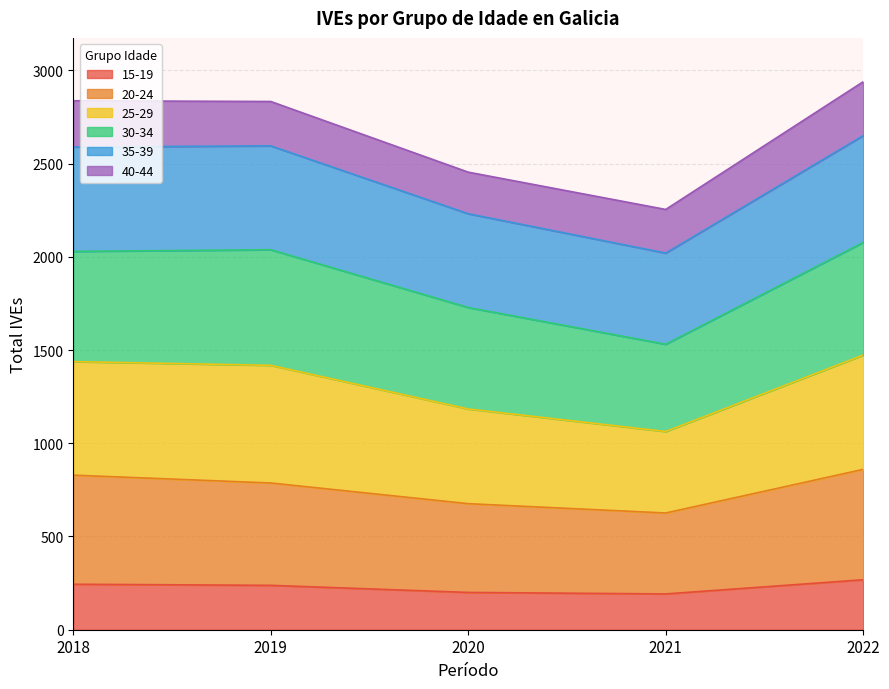

What are all the series names shown in the legend?

15-19, 20-24, 25-29, 30-34, 35-39, 40-44